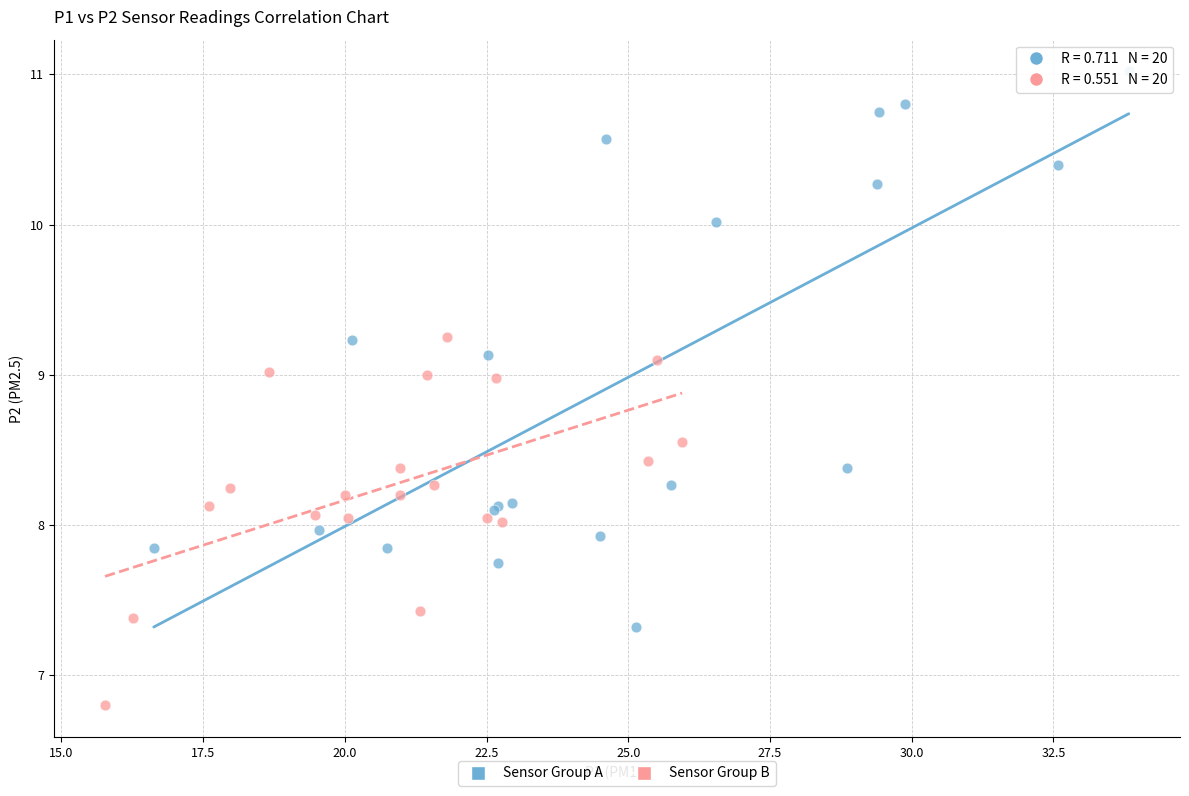

What are all the series names shown in the legend?

Sensor Group A, Sensor Group B